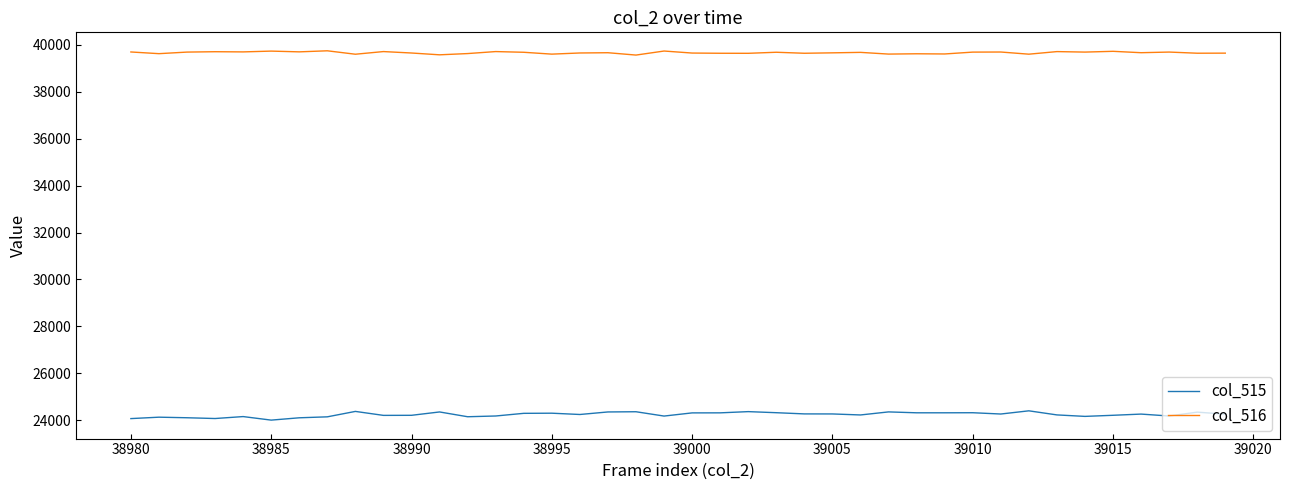

List the series in order of their overall mean, highest first.

col_516, col_515